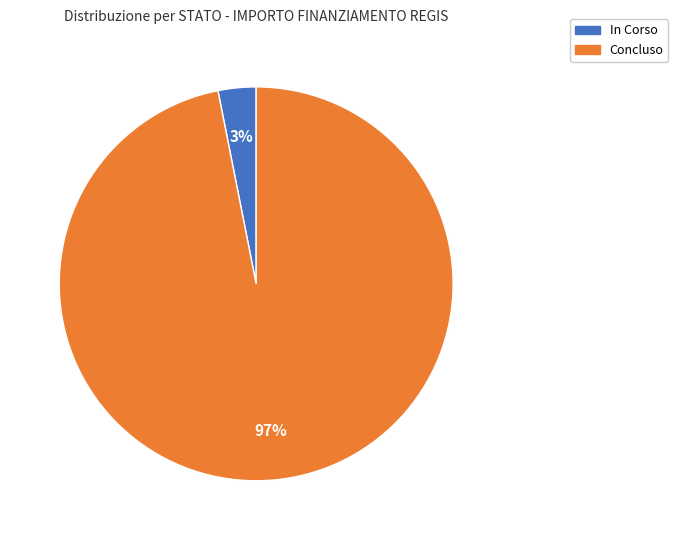

Is there a majority slice in this chart?

Yes